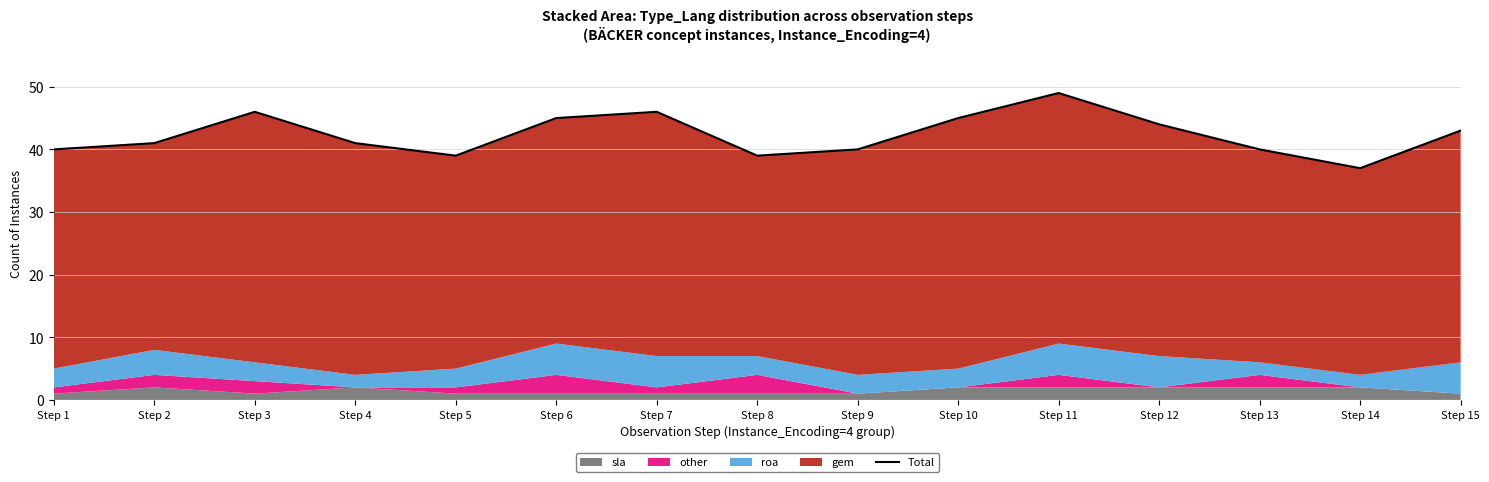

What is the difference between the values at Step 12 and Step 14?

7